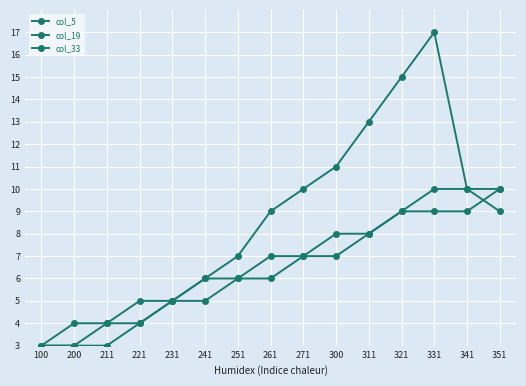

What is the sum of the col_33 values at 311 and 100?

11